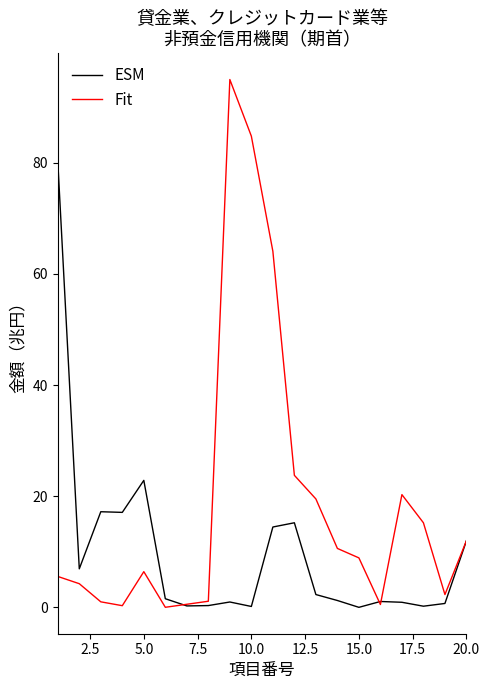

What is the greatest value displayed?

95.0